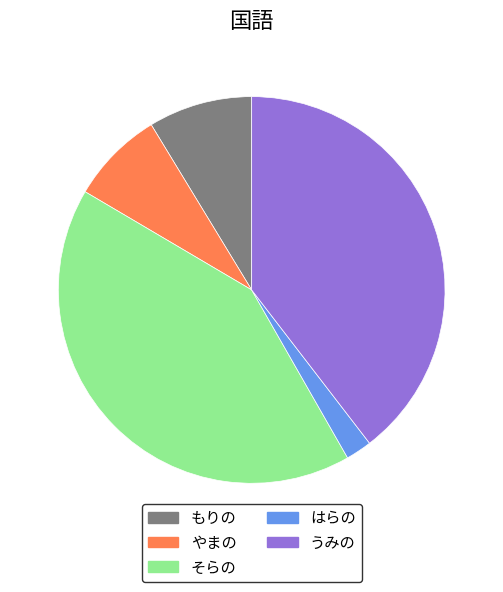

Is it true that もりの is 18% of the pie?

False